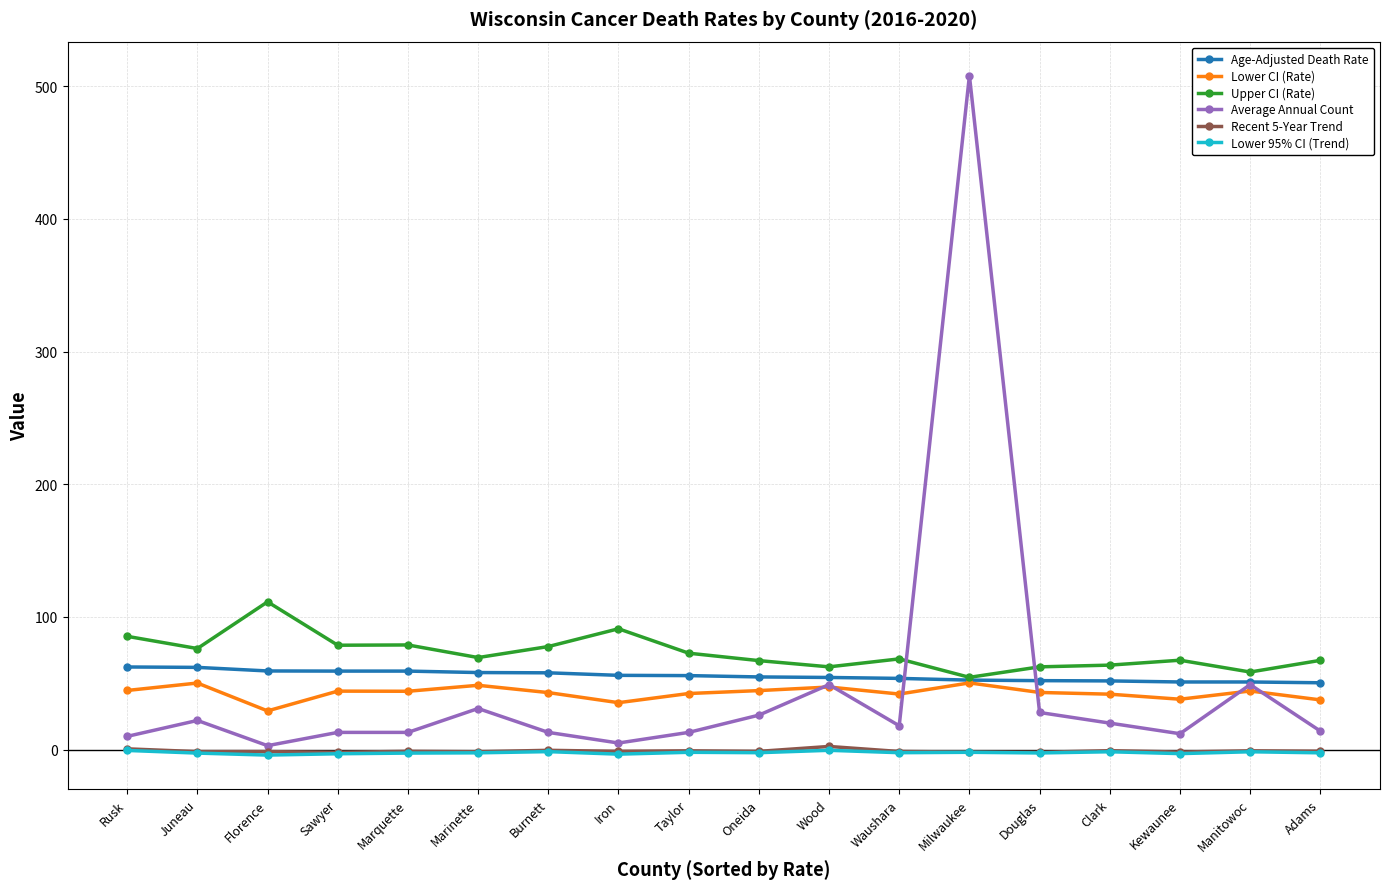

True or false: Average Annual Count and Upper CI (Rate) cross at least once.

True